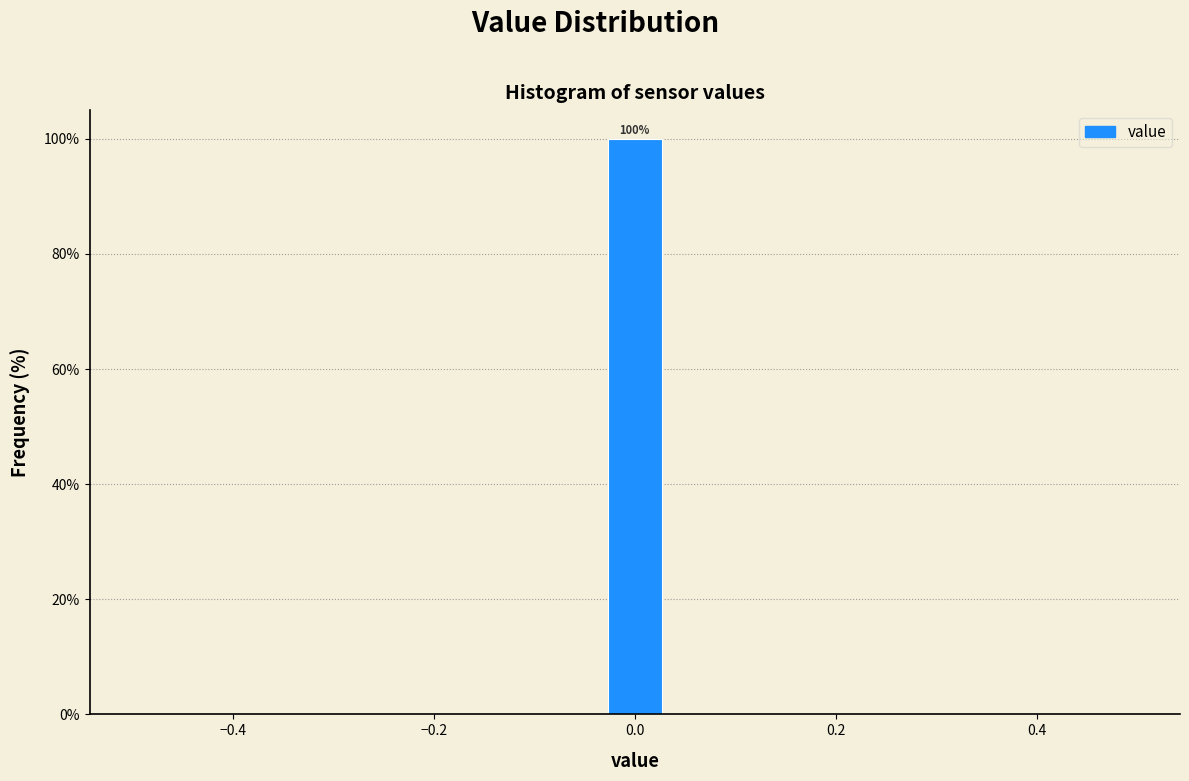

Around what value on the x-axis is the tallest bar? Give the approximate position of its centre, as read against the axis.

0.00